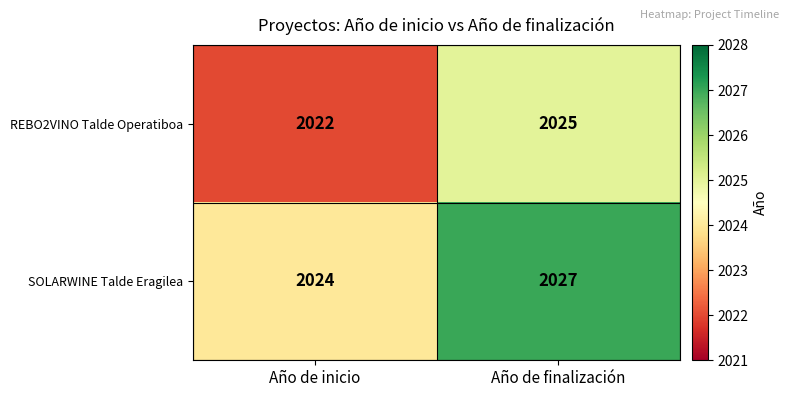

What is the lowest value of the SOLARWINE Talde Eragilea series?

2024